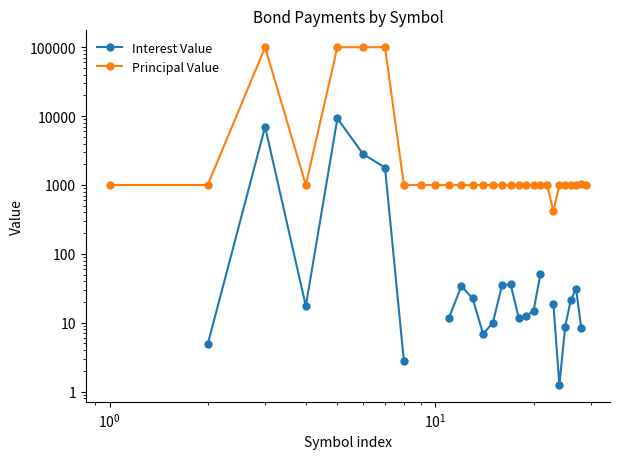

How many values in the Principal Value series are below 1000?

1